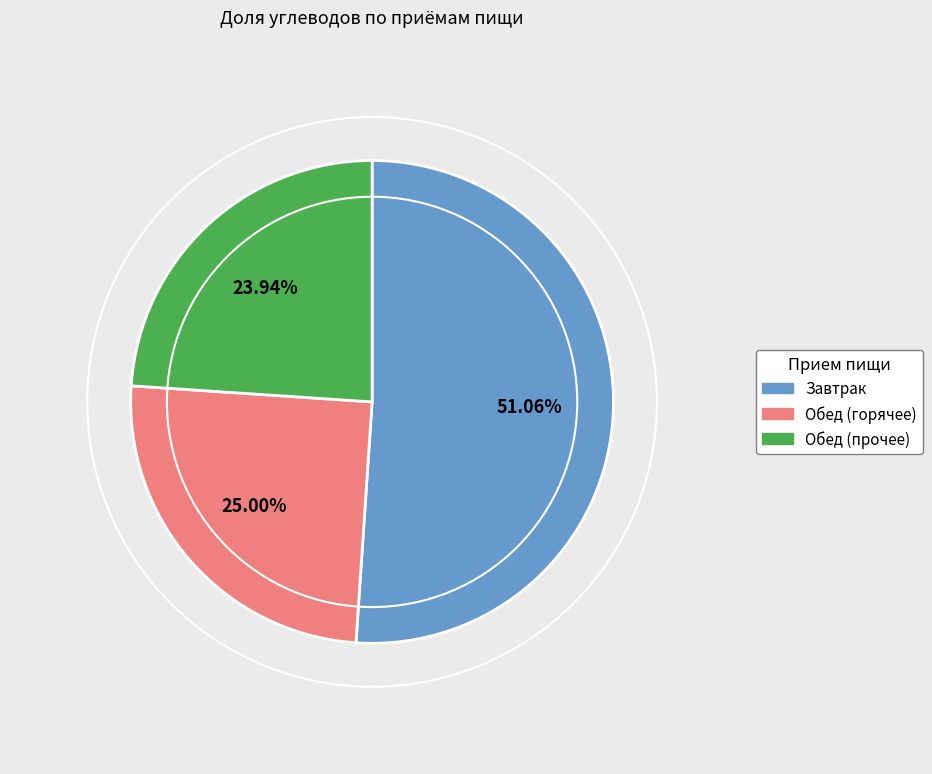

Is there a majority slice in this chart?

Yes